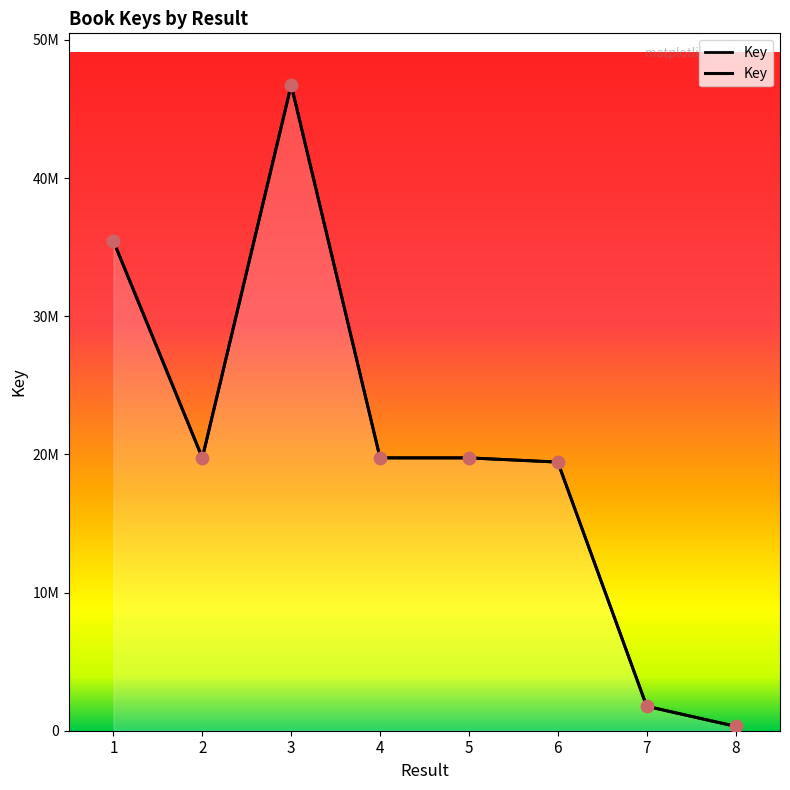

Which has a higher value, 7 or 6?

6